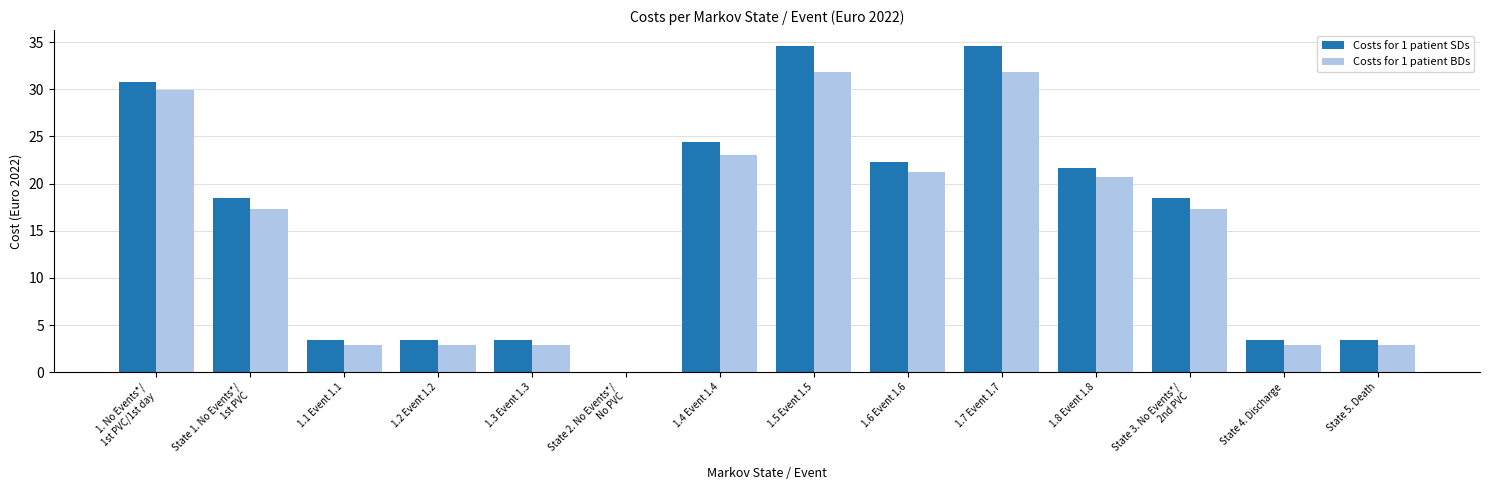

What is the highest value of the Costs for 1 patient SDs series?

34.5